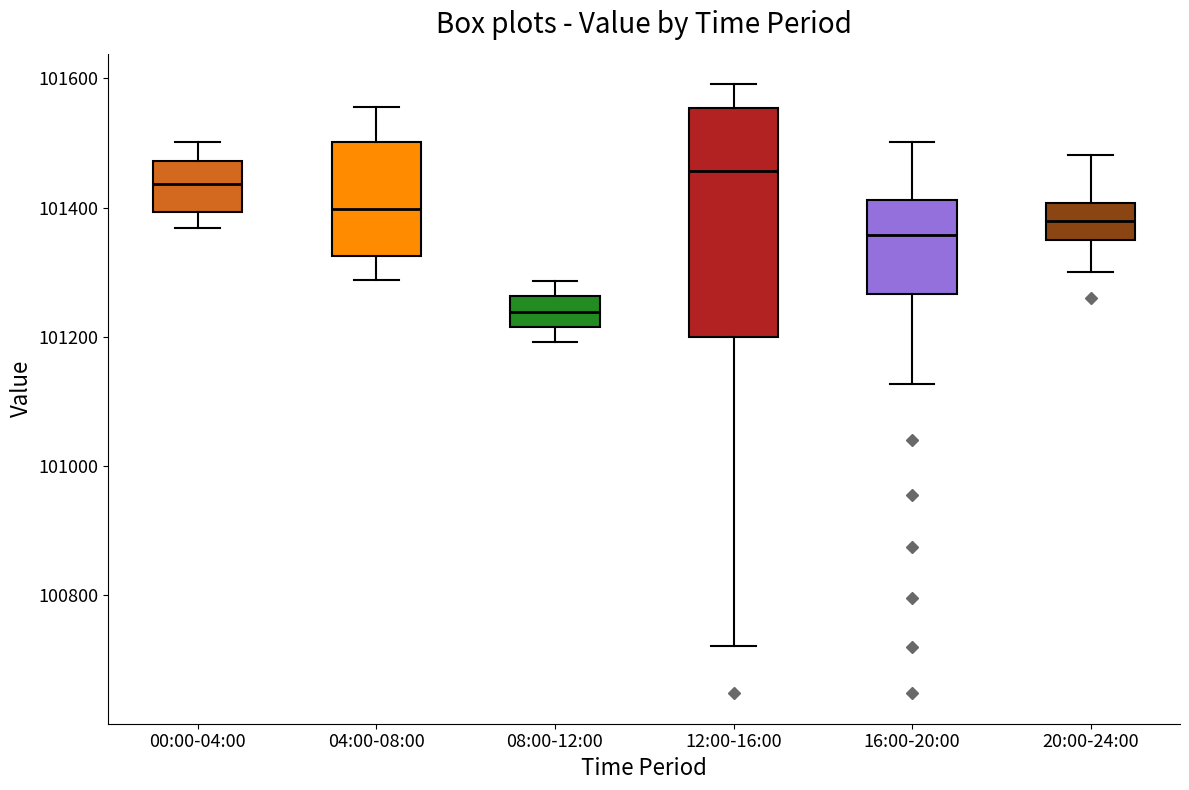

Reading left to right, read every box against the y-axis: the position of its median line, the range the box covers, and the ends of its whiskers. The values are not printed on the chart, so give them approximately, as read against the axis.

00:00-04:00: median 101440, box 101400 to 101480, whiskers 101360 to 101500
04:00-08:00: median 101400, box 101320 to 101500, whiskers 101280 to 101560
08:00-12:00: median 101240, box 101220 to 101260, whiskers 101200 to 101280
12:00-16:00: median 101460, box 101200 to 101560, whiskers 100720 to 101600
16:00-20:00: median 101360, box 101260 to 101420, whiskers 101120 to 101500
20:00-24:00: median 101380, box 101360 to 101400, whiskers 101300 to 101480